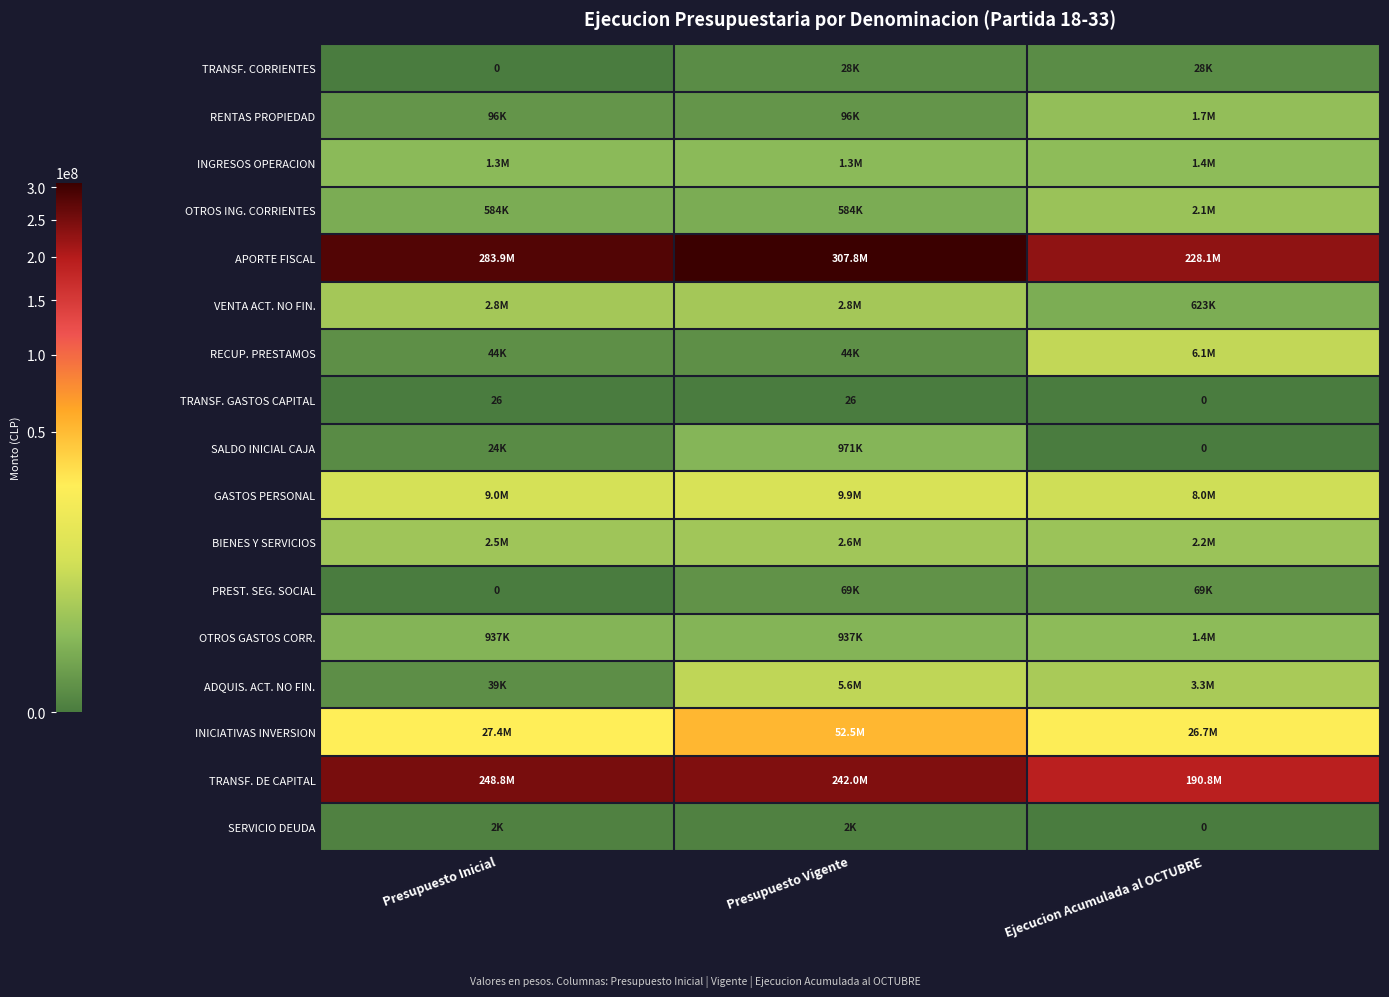

How many series are shown in this chart?

17